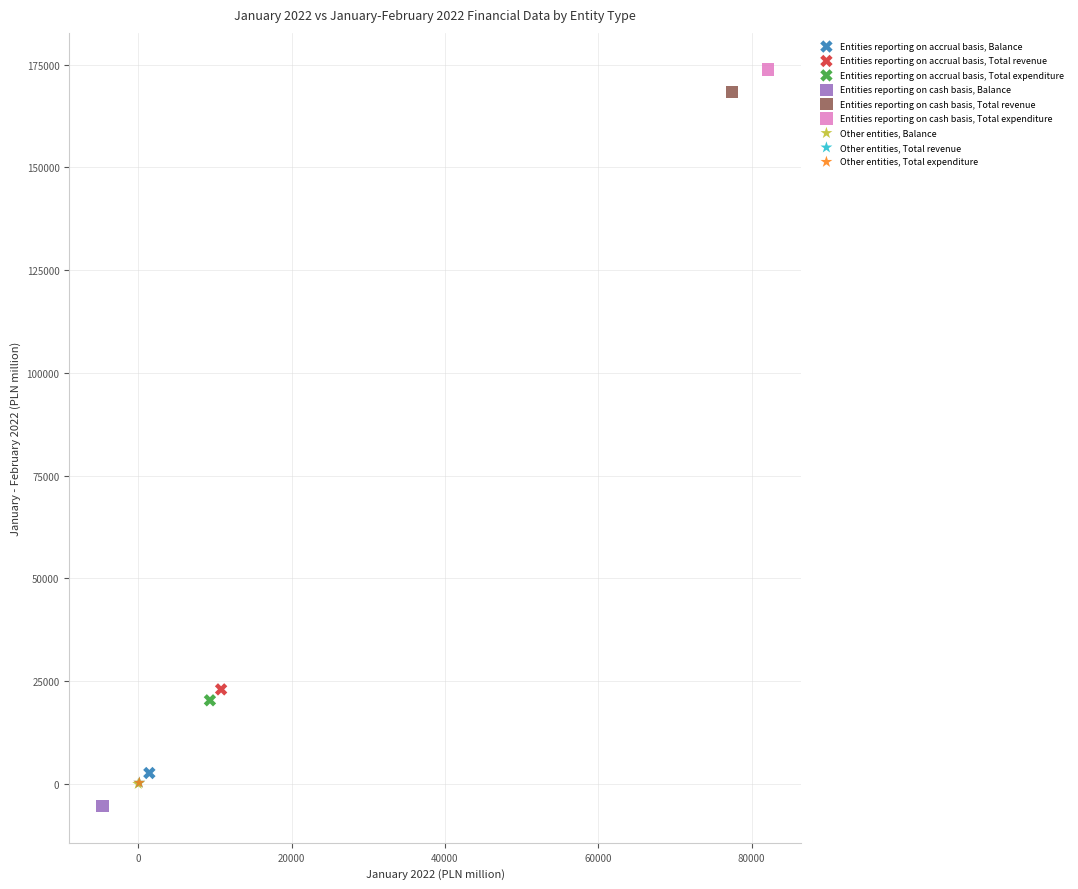

Which series contains the lowest Y value?

Entities reporting on cash basis, Balance